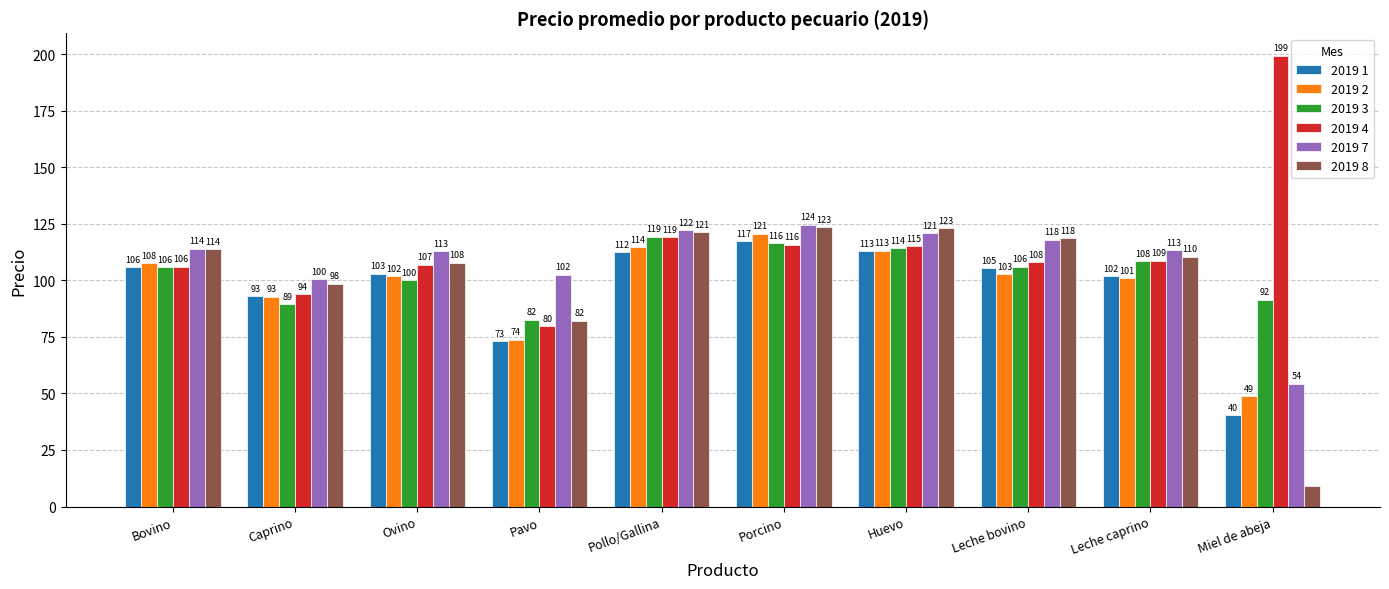

How many distinct data groups are displayed?

6